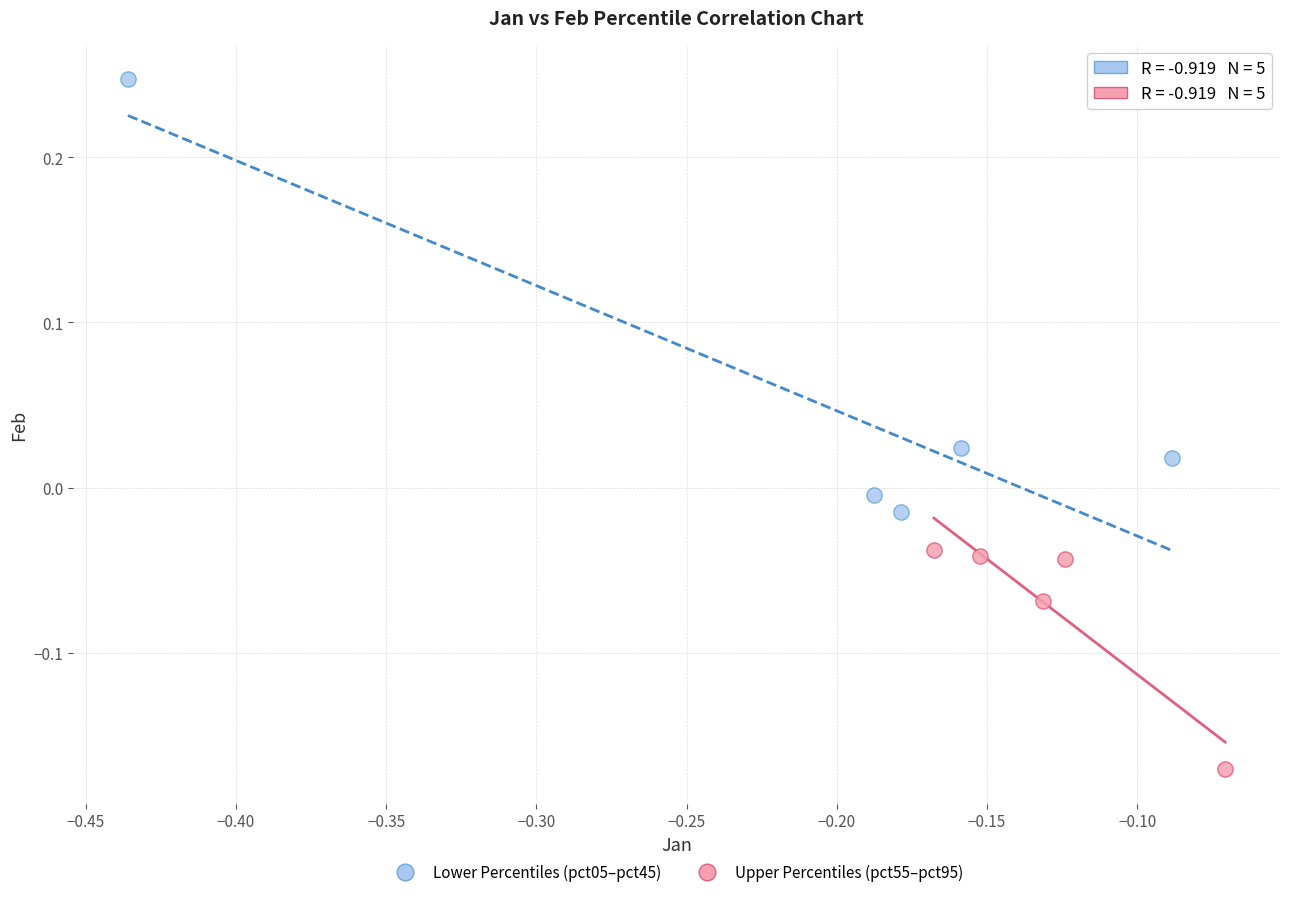

Which series contains the highest Y value?

Lower Percentiles (pct05–pct45)